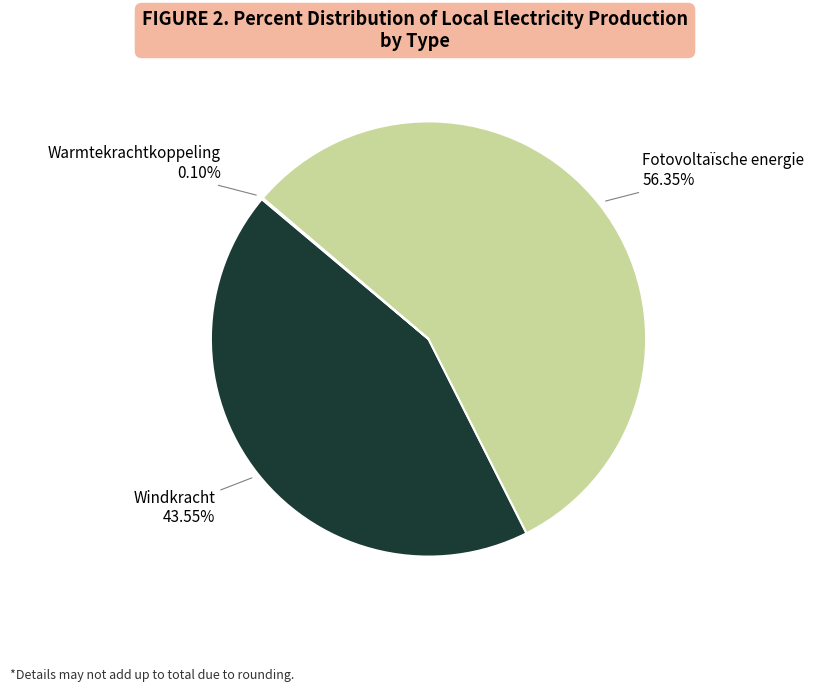

Is there a majority slice in this chart?

Yes